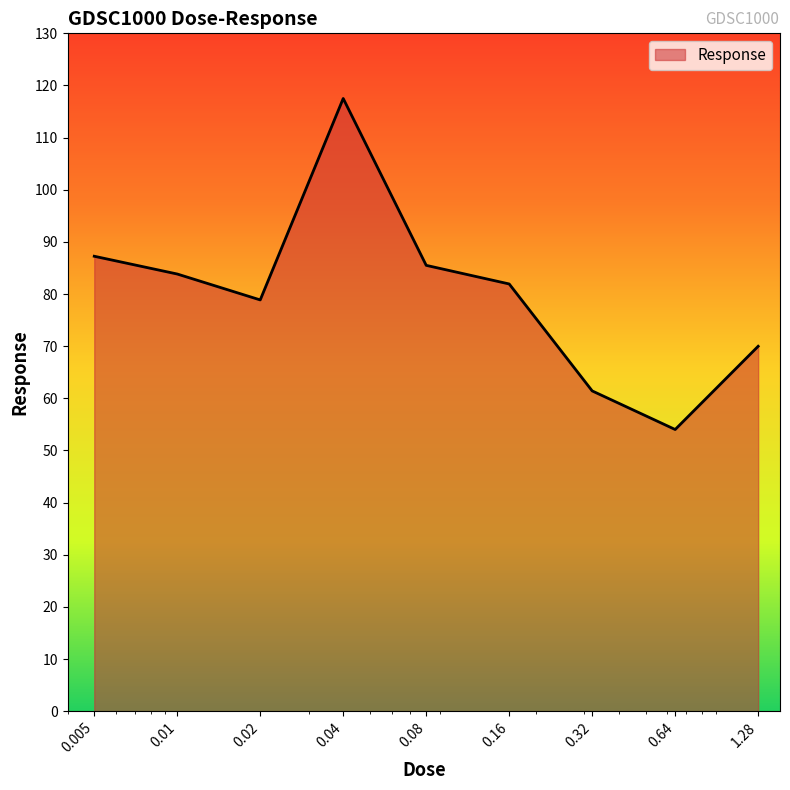

What is the greatest value displayed?

117.5